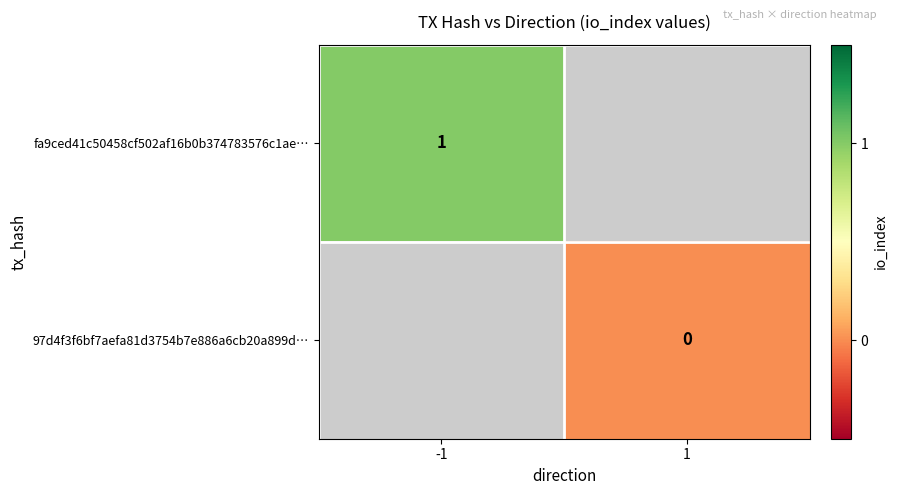

The fa9ced41c50458cf502af16b0b374783576c1ae… series shows 0.5 at -1. True or false?

False